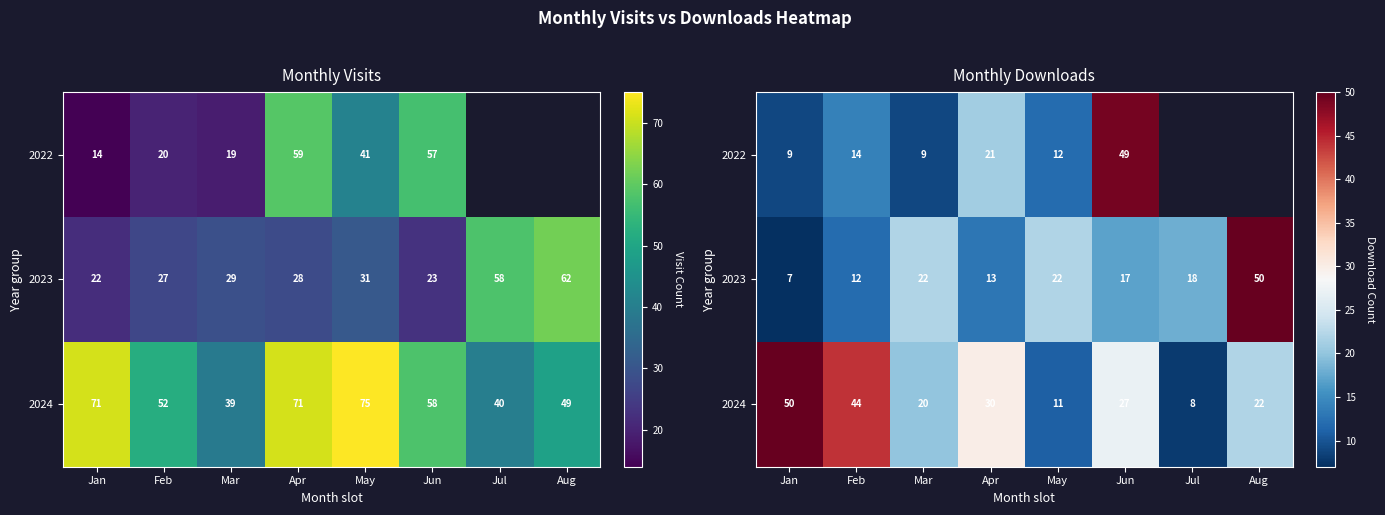

What value does the 2024 series have at Jul?

8.0